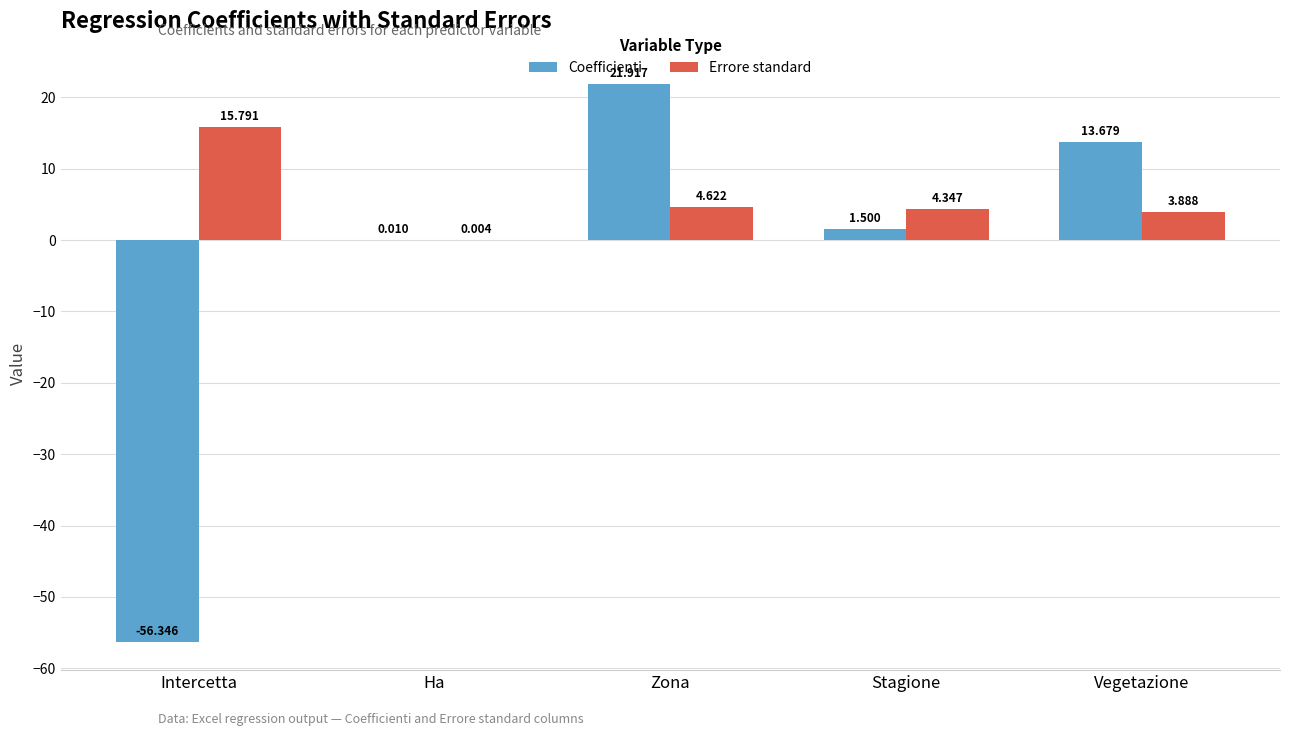

Is it true that Errore standard equals 3.9 at Vegetazione?

True